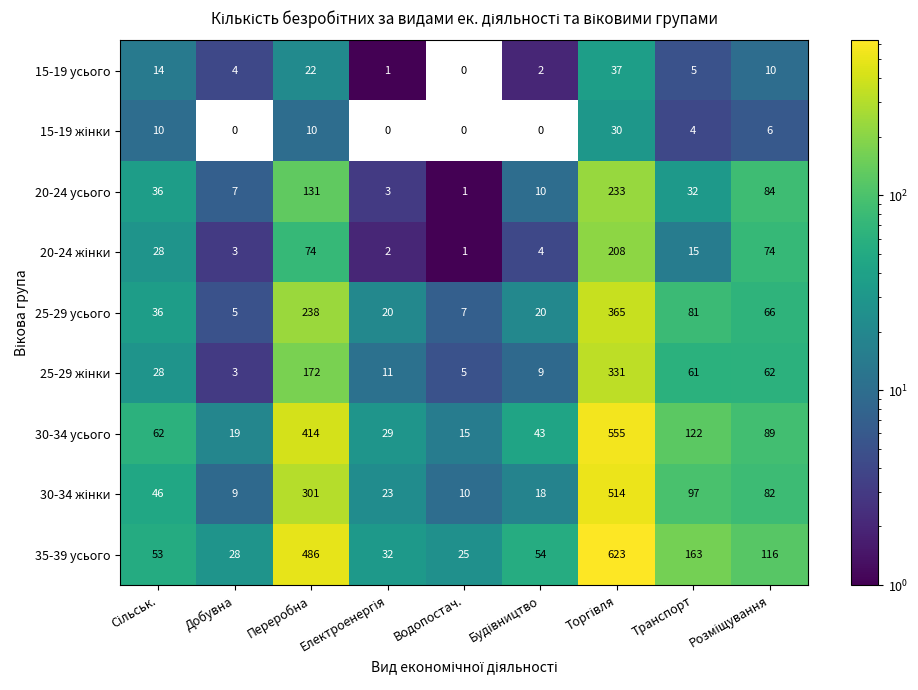

At which label is 25-29 усього closest to 185?

Переробна